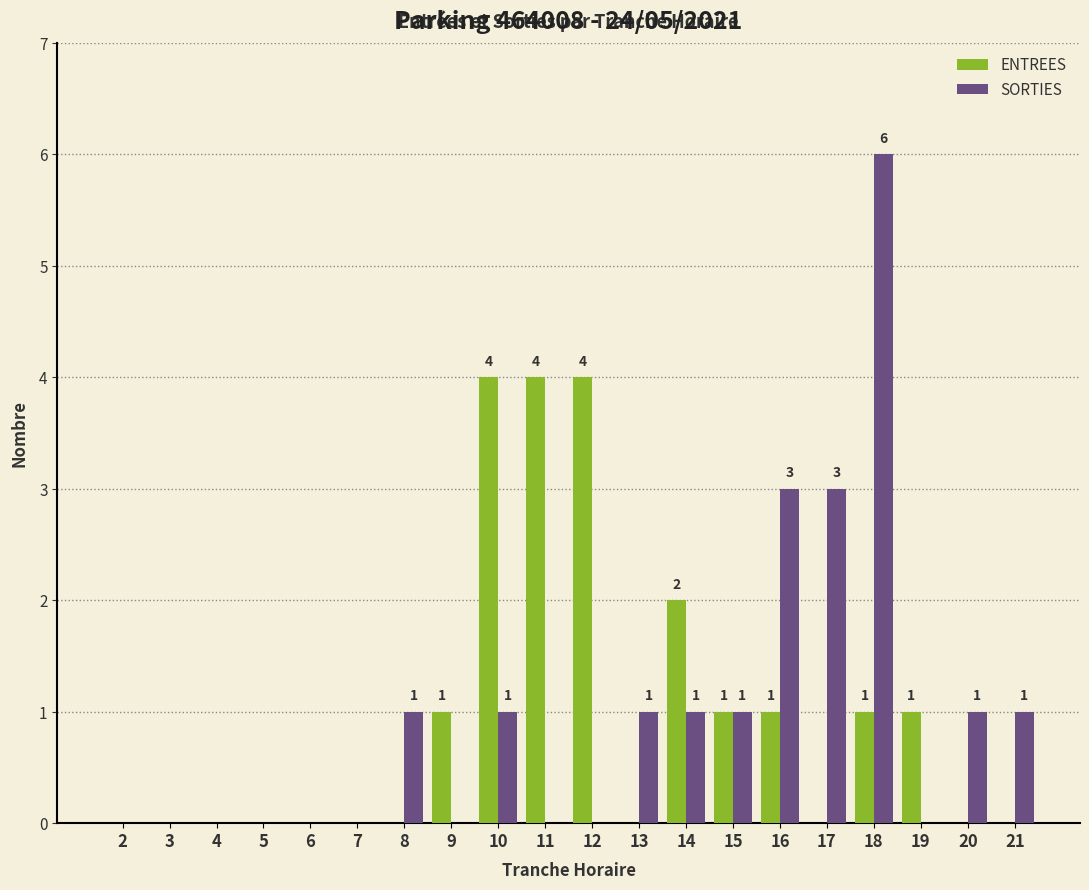

The value of ENTREES at 21 is 0. True or false?

True